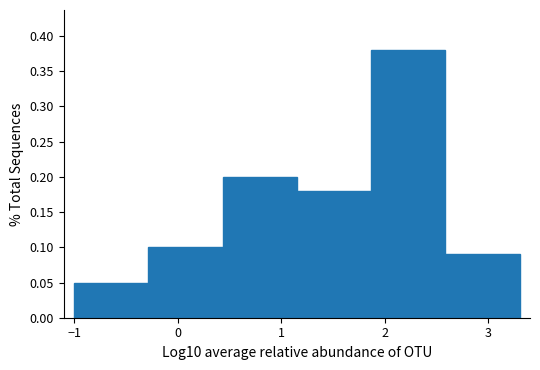

What is the height of the bar covering 1.2 to 1.9 on the x-axis? Neither the bar edges nor the heights are printed on the chart, so give them approximately, as read against the axes.

0.18